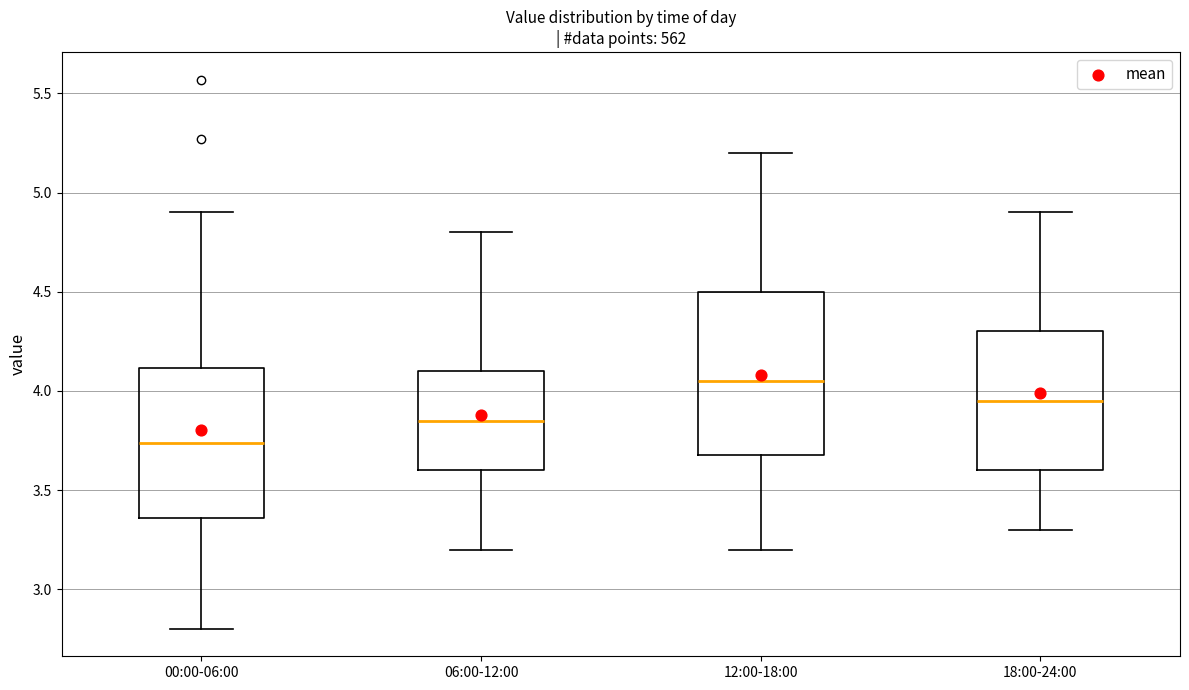

Comparing the boxes themselves (not the whiskers), which one is the tallest?

12:00-18:00